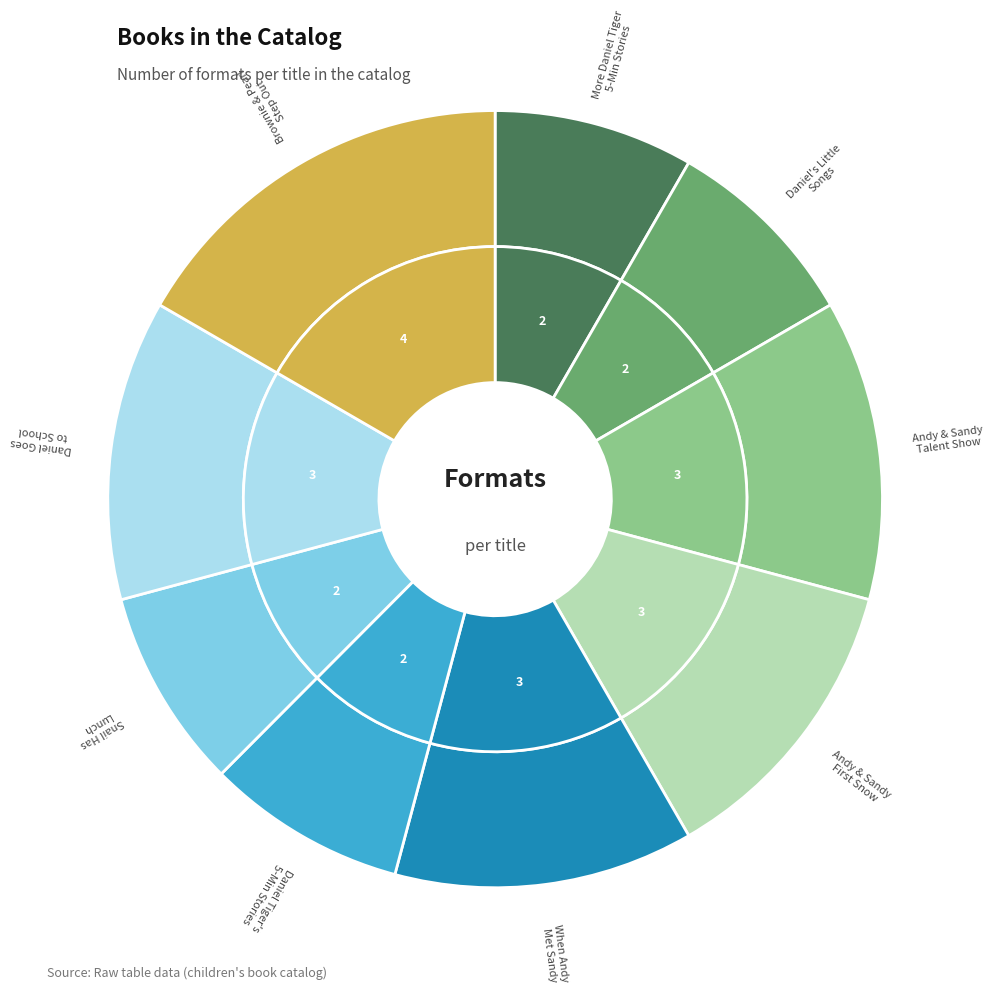

Count the number of slices in the pie.

9